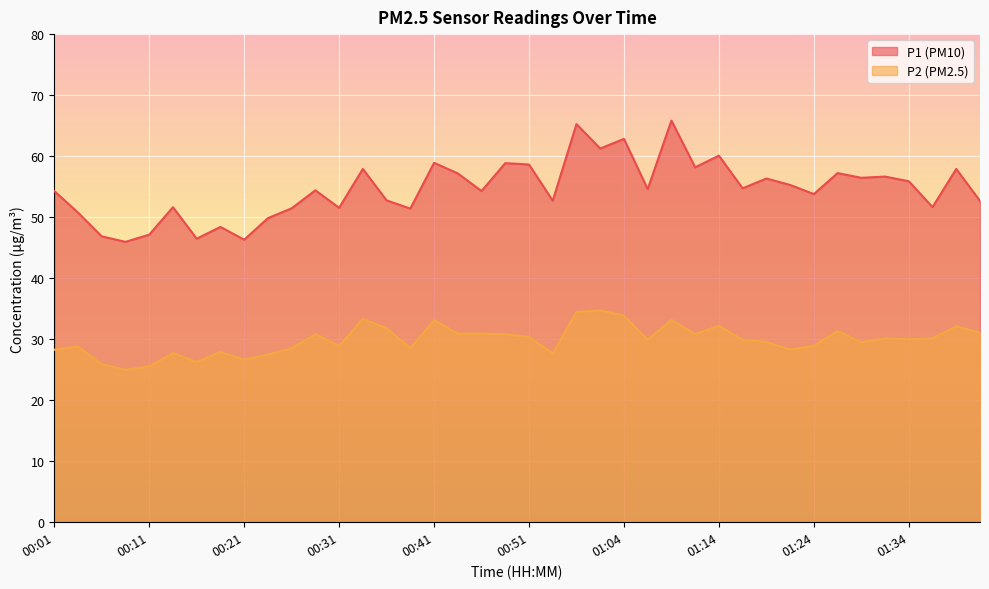

What is the label of the 39th point from the right?

00:04